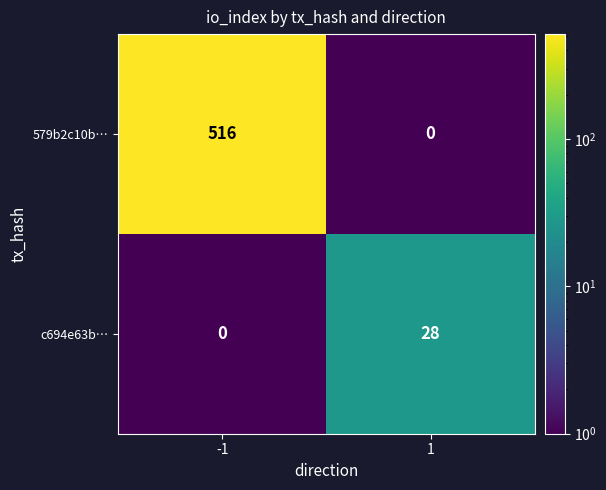

Read the 579b2c10b… value at -1, to the nearest 100.

500